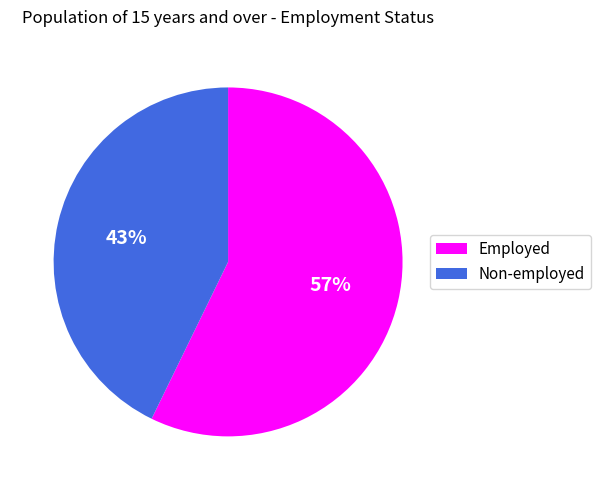

Is the sum of Non-employed and Employed greater than half?

Yes